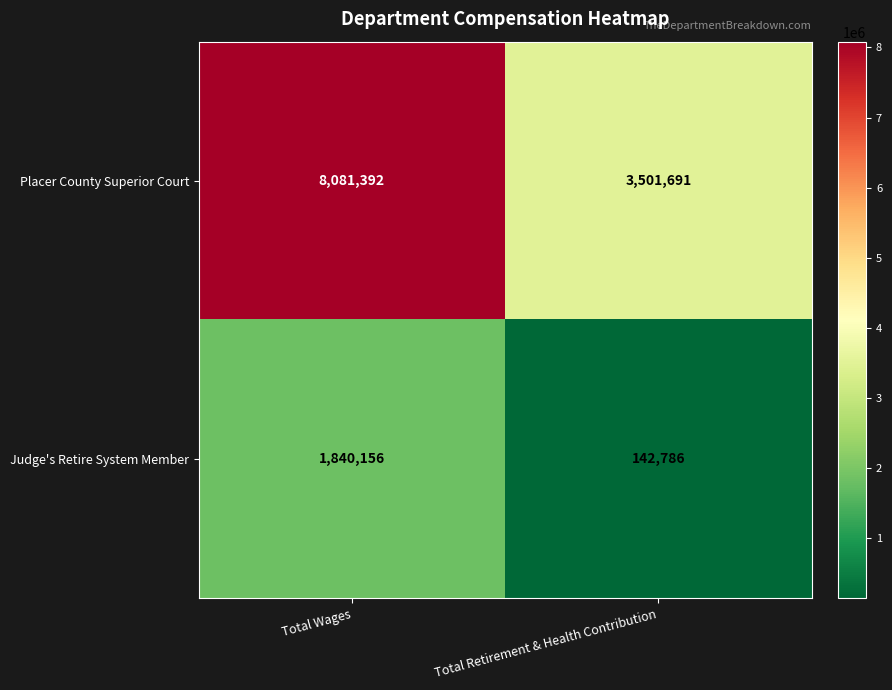

What is the lowest value of the Judge's Retire System Member series?

142786